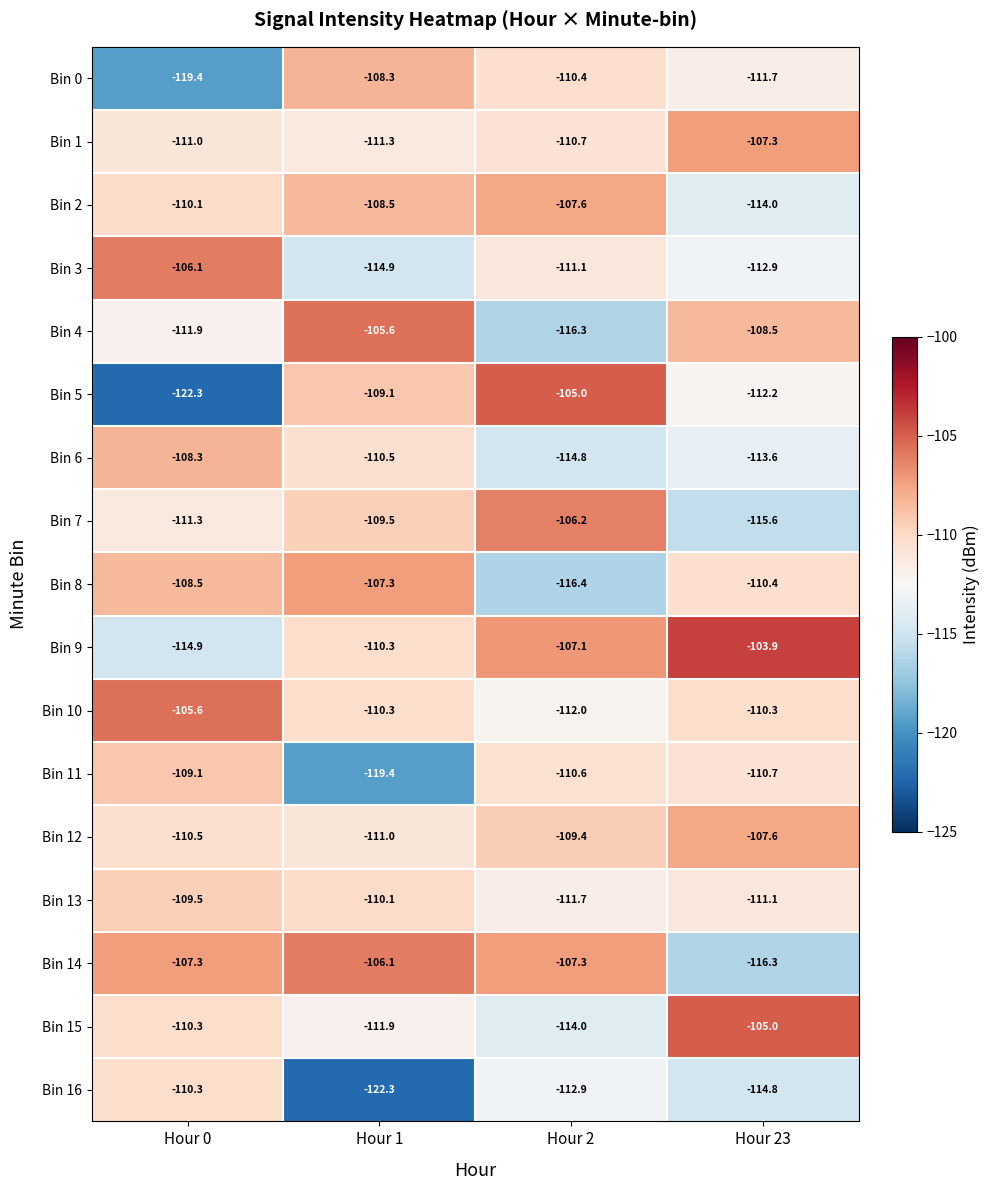

Rank the categories by Bin 9 value from highest to lowest.

Hour 23, Hour 2, Hour 1, Hour 0